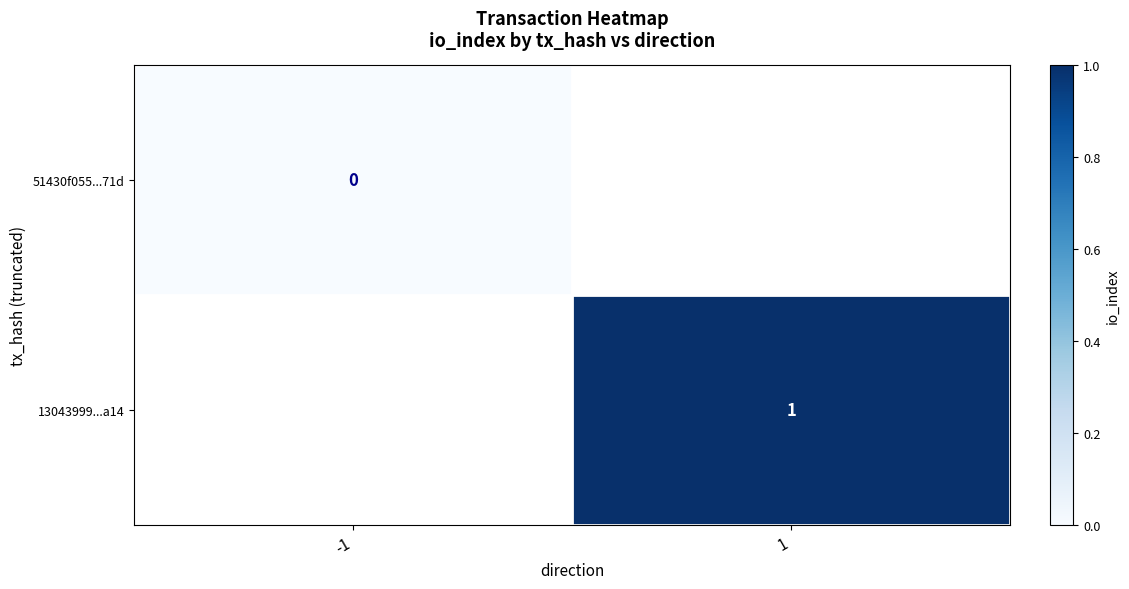

The 13043999...a14 series shows 1 at 1. True or false?

True